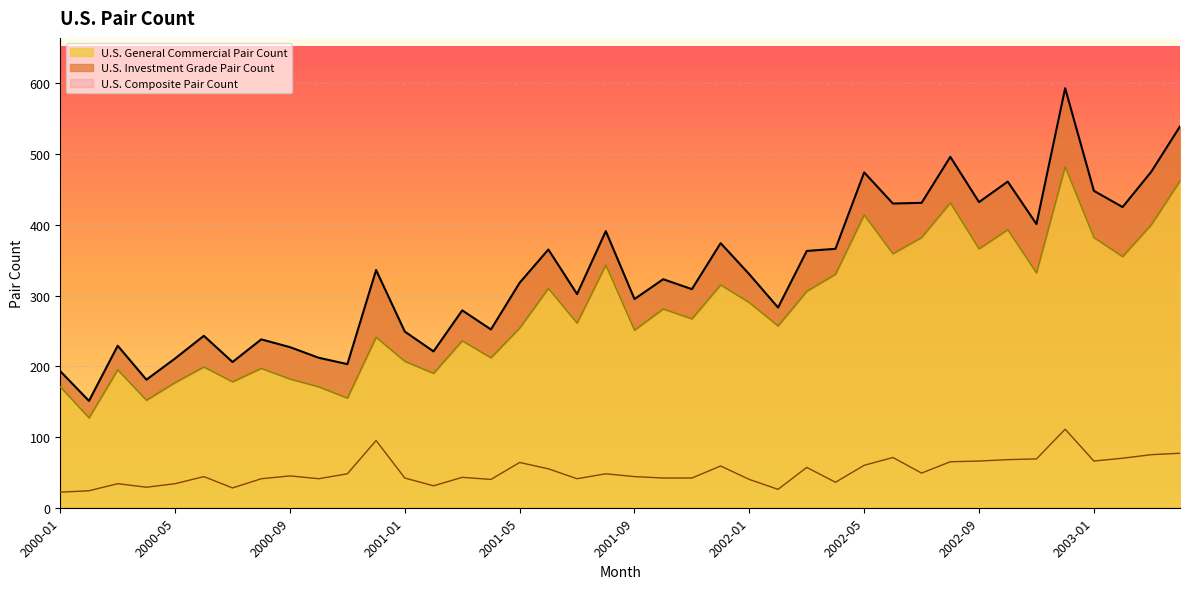

Which series changed the most between 2000-06 and 2002-02?

U.S. General Commercial Pair Count